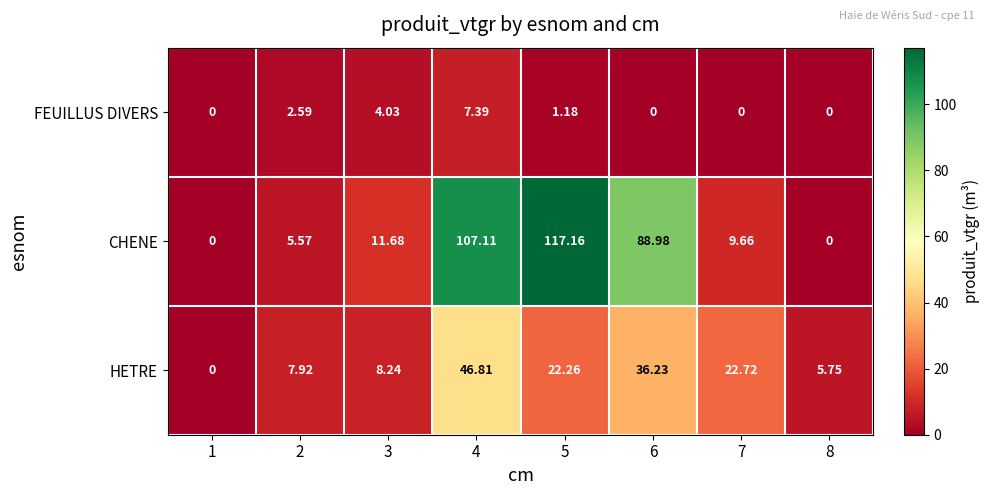

Rank the series by their average value, from lowest to highest.

FEUILLUS DIVERS, HETRE, CHENE